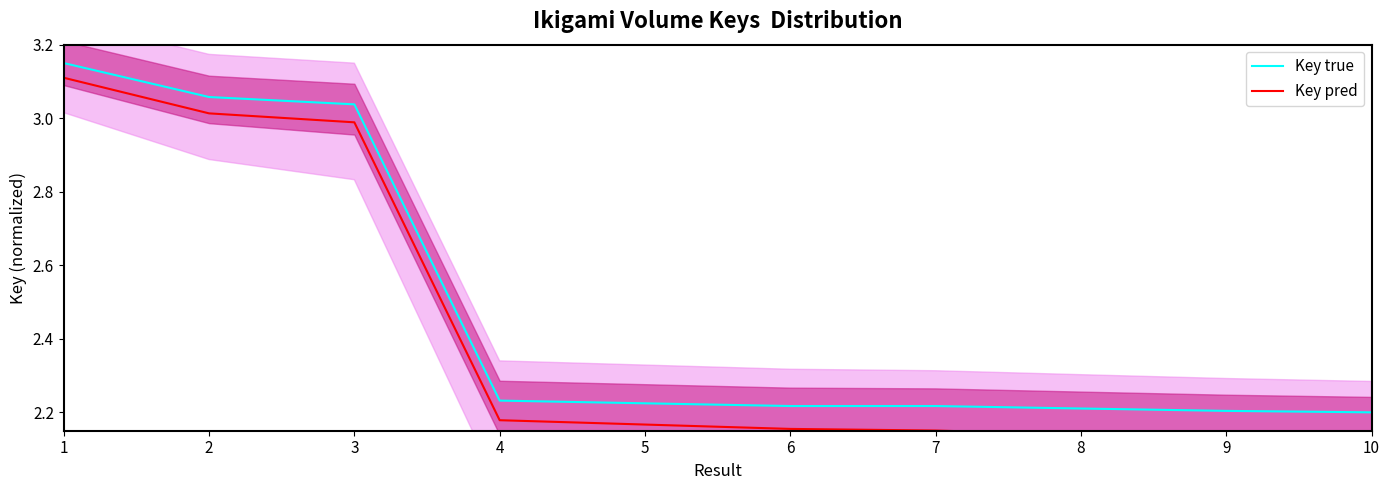

True or false: Key pred has a value of 3.8 at 8.

False